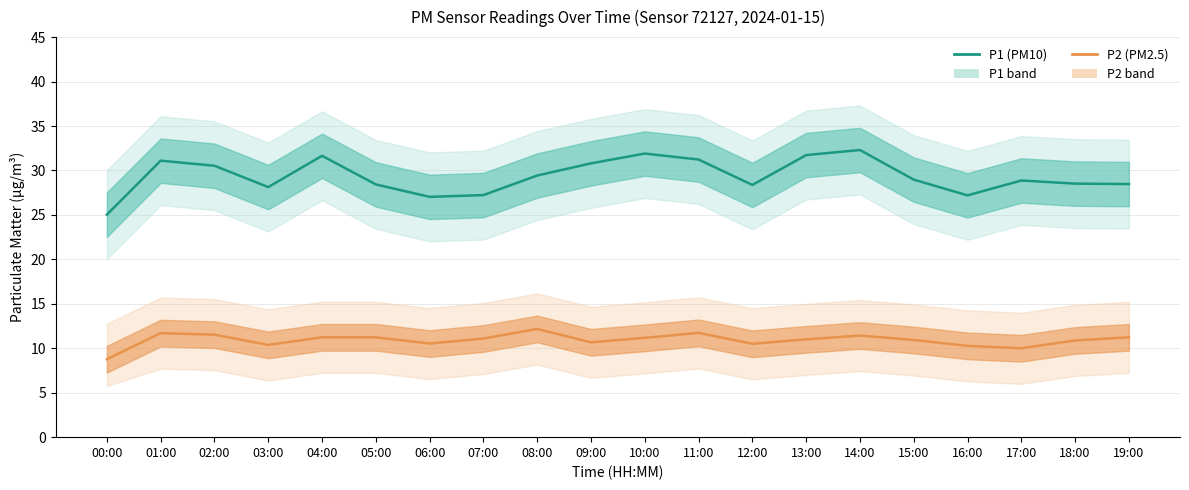

Count the number of categories in the chart.

20